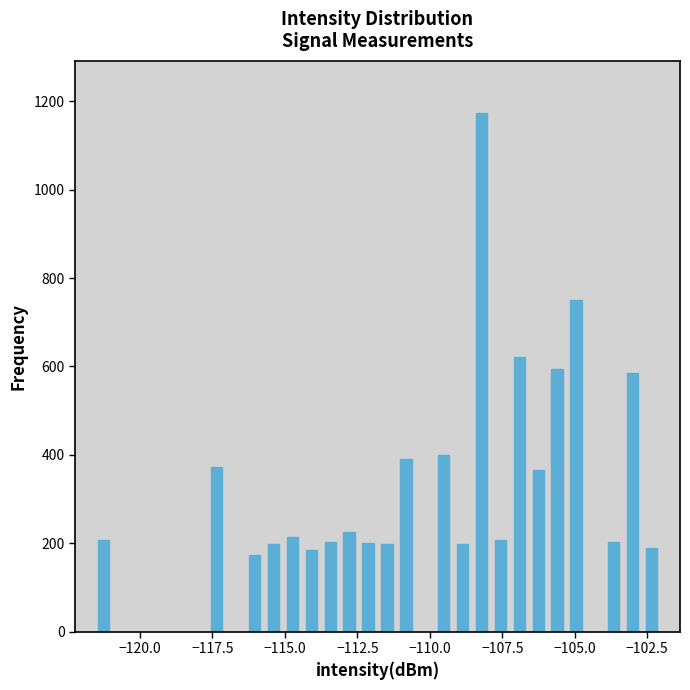

Read against the x-axis, roughly where is the centre of the tallest bar?

-108.0